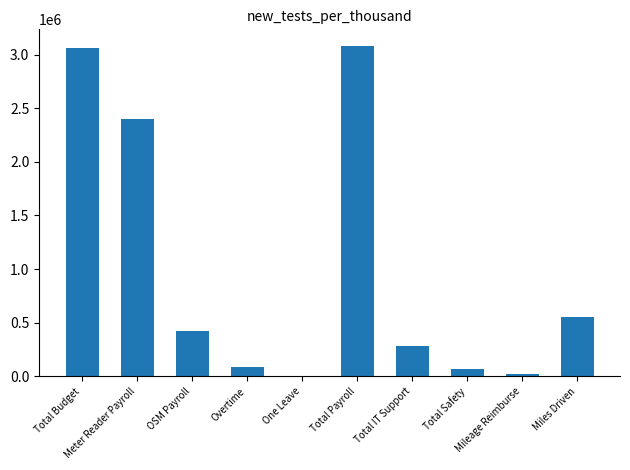

What is the greatest value displayed?

3081030.7